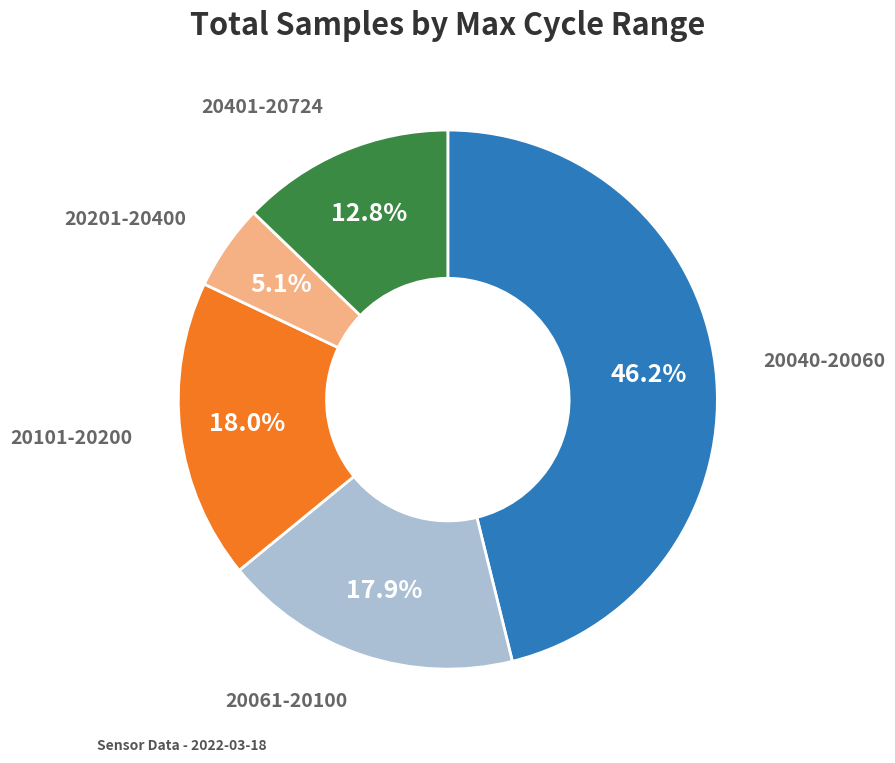

How many slices are in this pie chart?

5